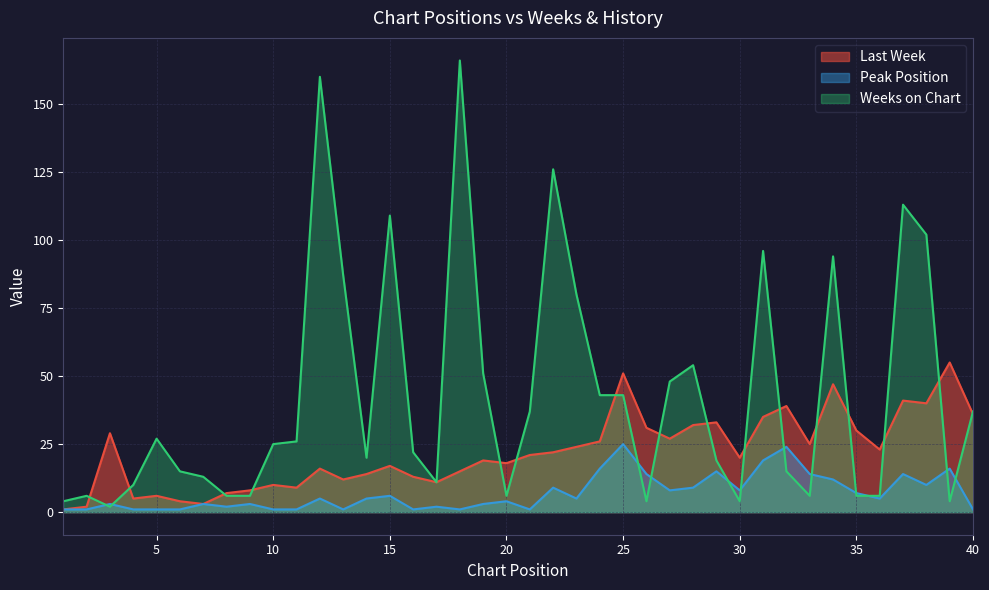

Reading left to right, what are all the values shown in this chart?

Last Week: 1=1	2=2	3=29	4=5	5=6	6=4	7=3	8=7	9=8	10=10	11=9	12=16	13=12	14=14	15=17	16=13	17=11	18=15	19=19	20=18	21=21	22=22	23=24	24=26	25=51	26=31	27=27	28=32	29=33	30=20	31=35	32=39	33=25	34=47	35=30	36=23	37=41	38=40	39=55	40=36
Peak Position: 1=1	2=1	3=3	4=1	5=1	6=1	7=3	8=2	9=3	10=1	11=1	12=5	13=1	14=5	15=6	16=1	17=2	18=1	19=3	20=4	21=1	22=9	23=5	24=16	25=25	26=14	27=8	28=9	29=15	30=8	31=19	32=24	33=14	34=12	35=7	36=5	37=14	38=10	39=16	40=1
Weeks on Chart: 1=4	2=6	3=2	4=10	5=27	6=15	7=13	8=6	9=6	10=25	11=26	12=160	13=87	14=20	15=109	16=22	17=11	18=166	19=51	20=6	21=37	22=126	23=80	24=43	25=43	26=4	27=48	28=54	29=19	30=4	31=96	32=15	33=6	34=94	35=6	36=6	37=113	38=102	39=4	40=37